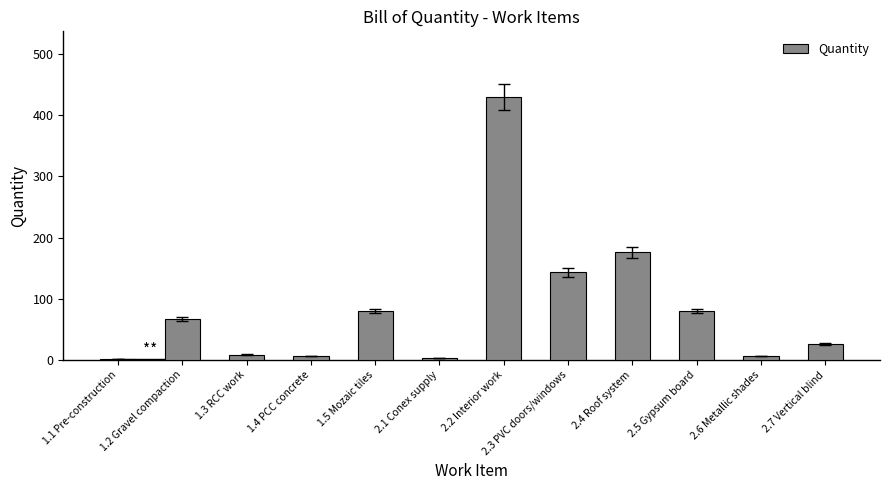

Are the bars grouped side by side (vs. stacked)?

No